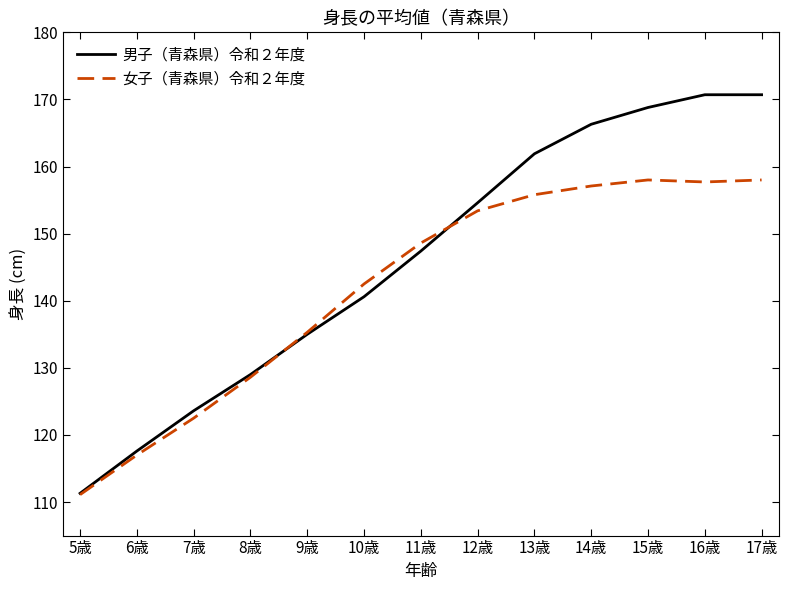

Is the value of 女子（青森県）令和２年度 at 7歳 greater than the value of 男子（青森県）令和２年度 at 14歳?

No